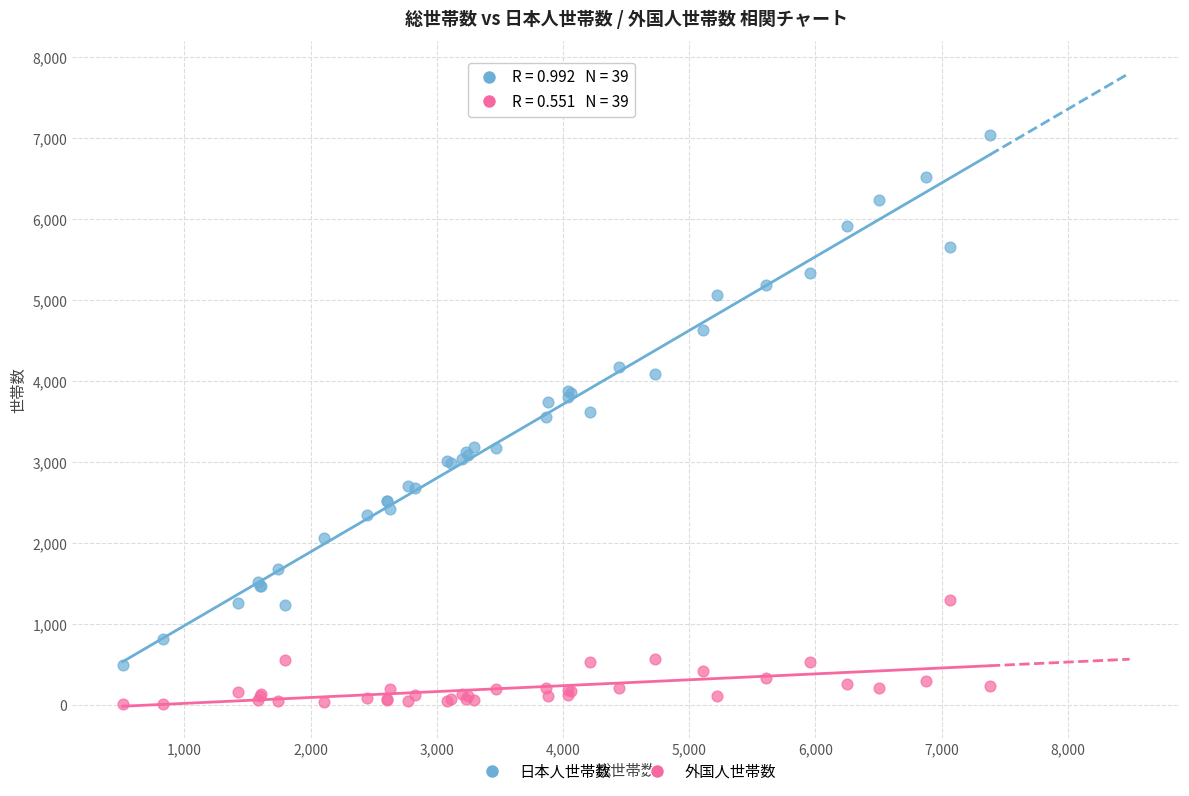

Which series has the largest Y range (max minus min)?

日本人世帯数